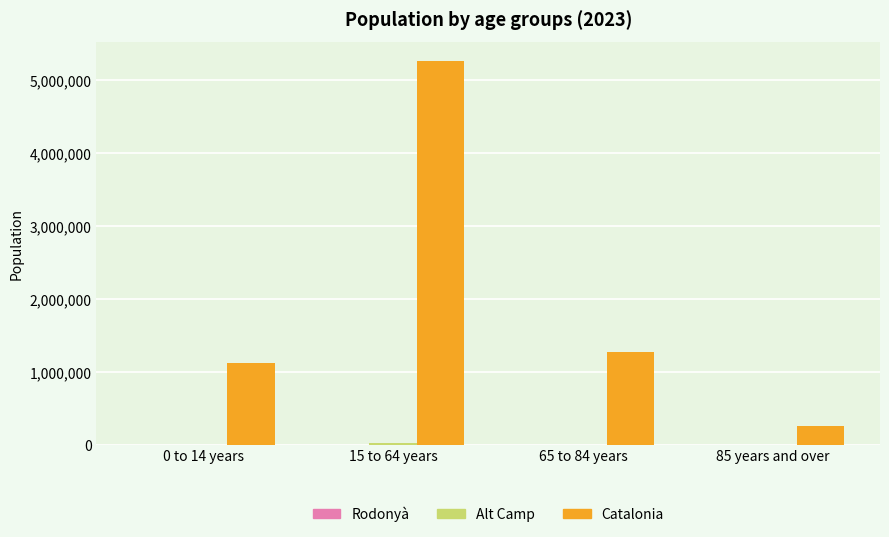

At which category is the sum across all series the highest?

15 to 64 years